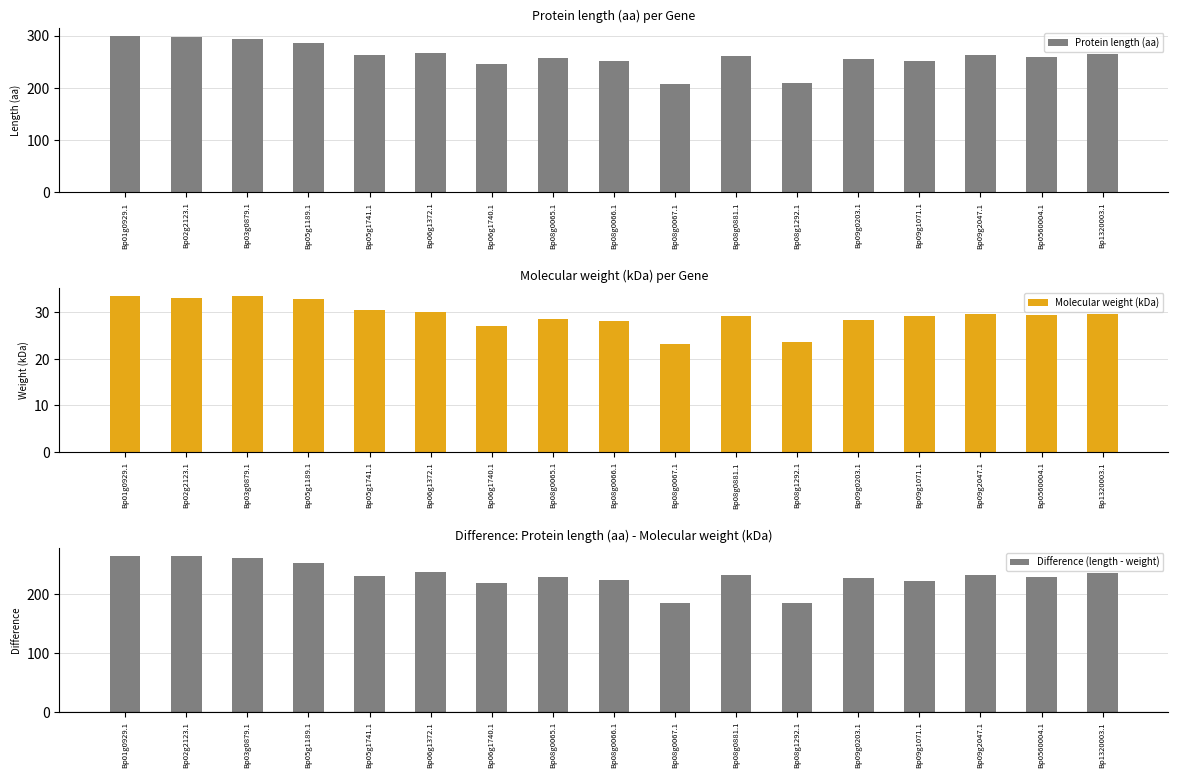

What is the total value across all series at Bp08g1292.1?

418.0